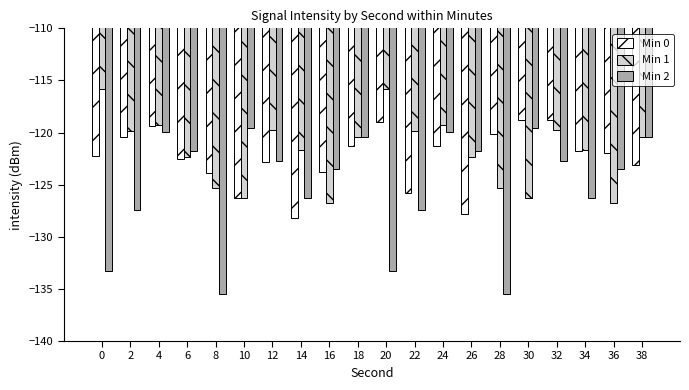

What is the difference between the highest and lowest values at 32?

3.9